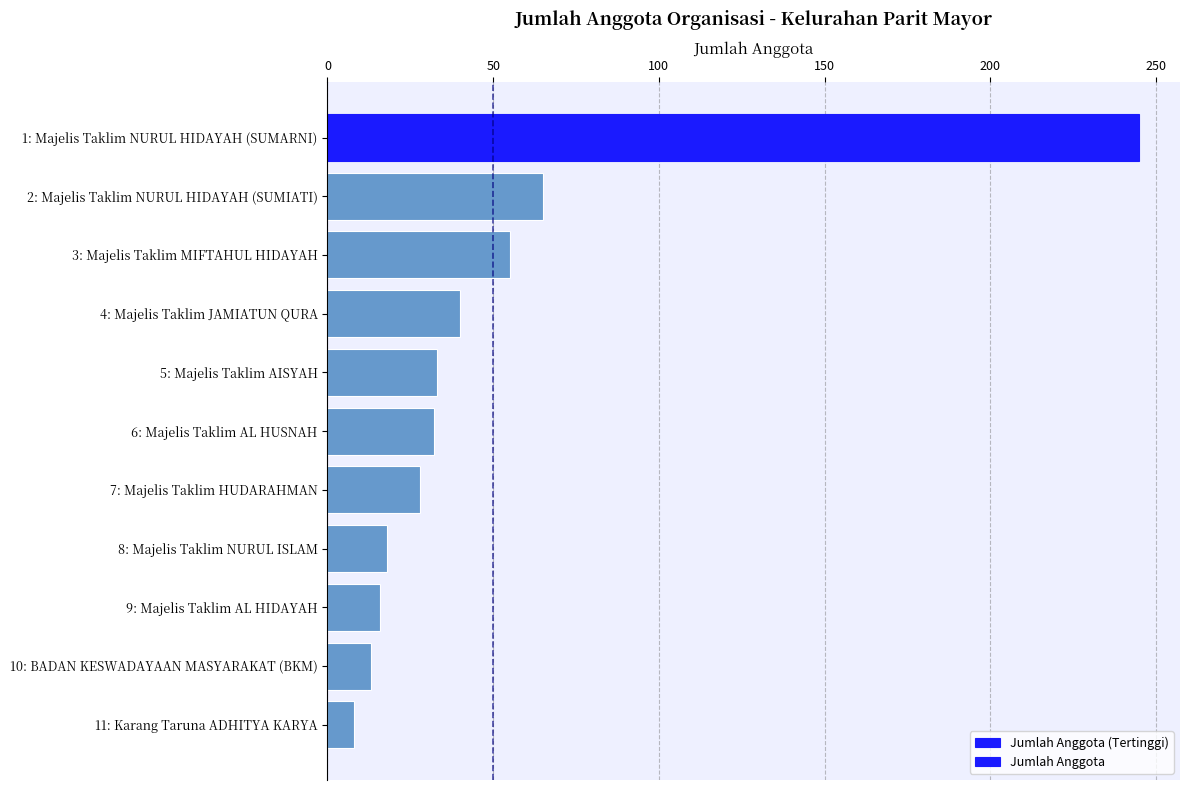

What is the ratio of the value at 1: Majelis Taklim NURUL HIDAYAH (SUMARNI) to the value at 5: Majelis Taklim AISYAH?

7.4